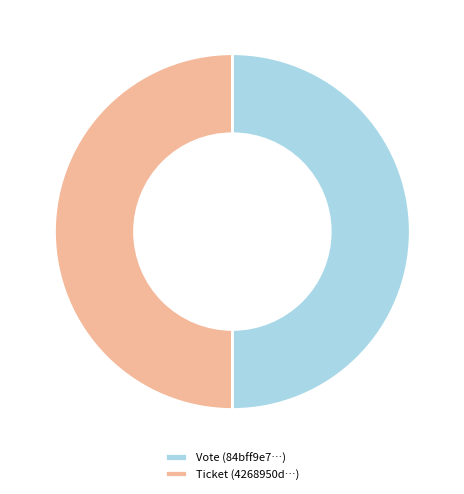

Approximately how many times larger is the value at Vote (84bff9e7…) compared to Ticket (4268950d…)?

1.0